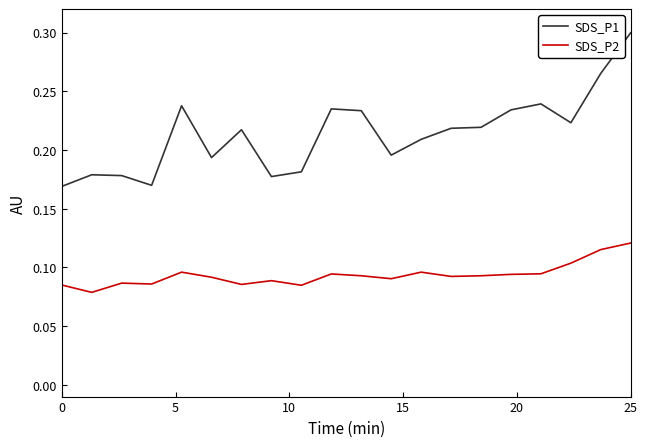

Which series has the largest total across all categories?

SDS_P1